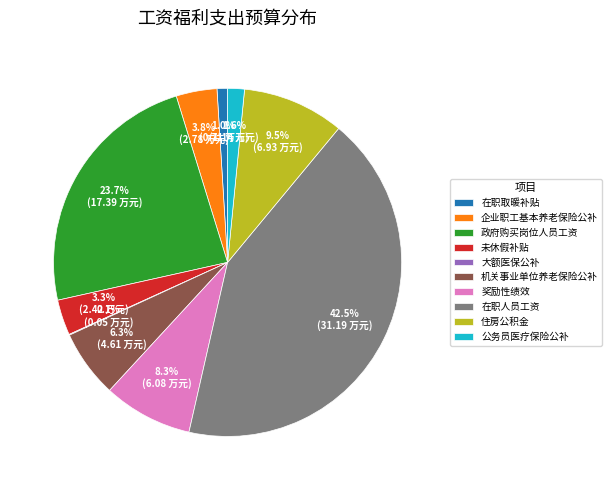

To the nearest percent, what portion does 在职取暖补贴 represent?

1%